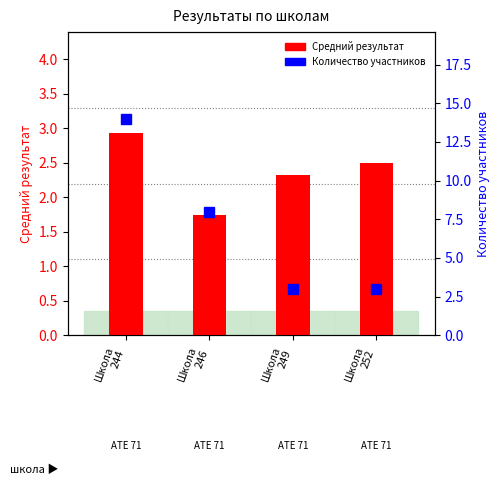

How many values in the Средний результат series exceed 2?

3